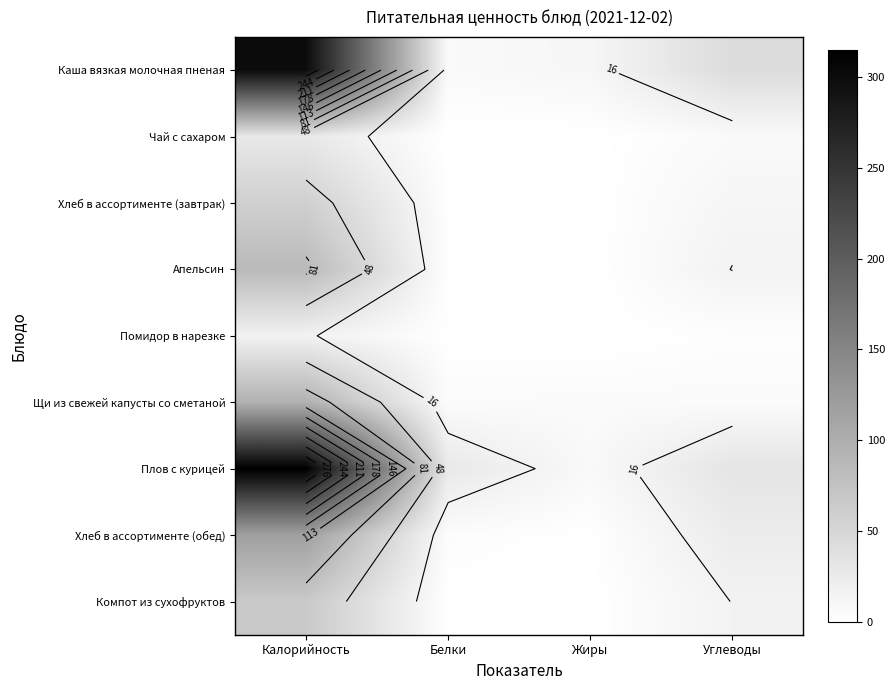

Is the value of Каша вязкая молочная пненая at Жиры greater than the value of Компот из сухофруктов at Белки?

Yes